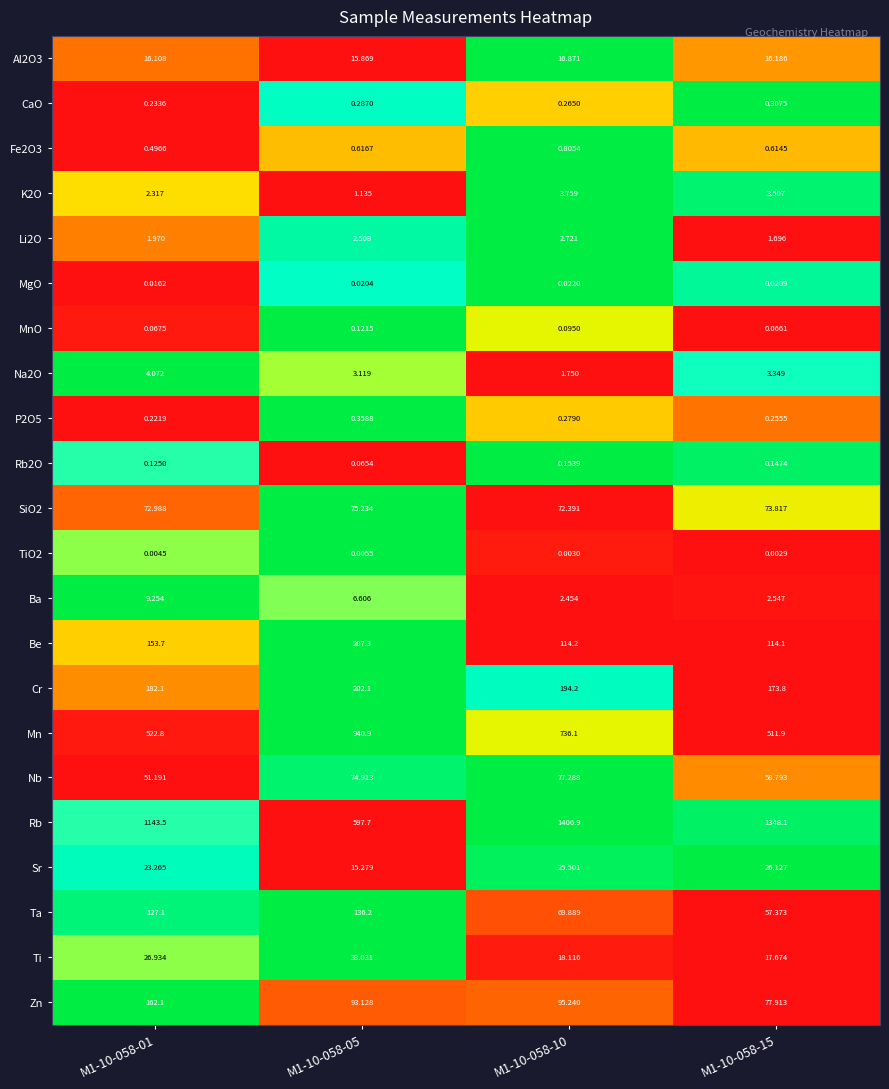

Is the value of SiO2 at M1-10-058-10 greater than the value of TiO2 at M1-10-058-05?

Yes